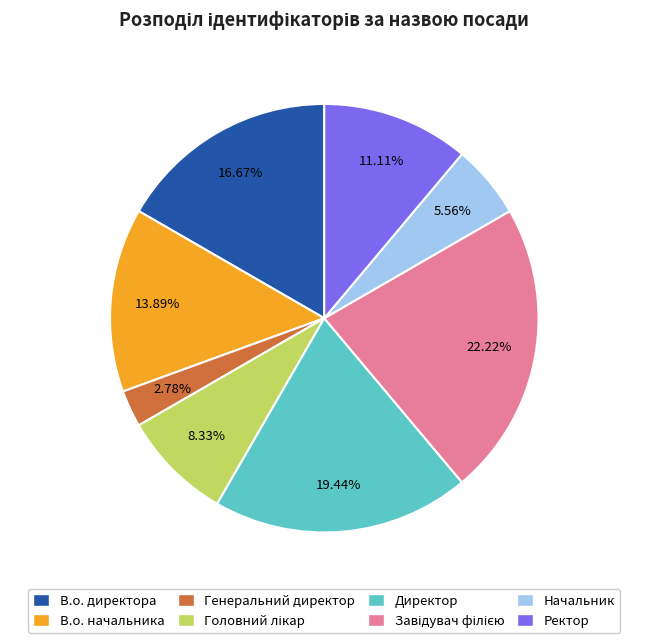

What is the smallest slice in the pie chart?

Генеральний директор